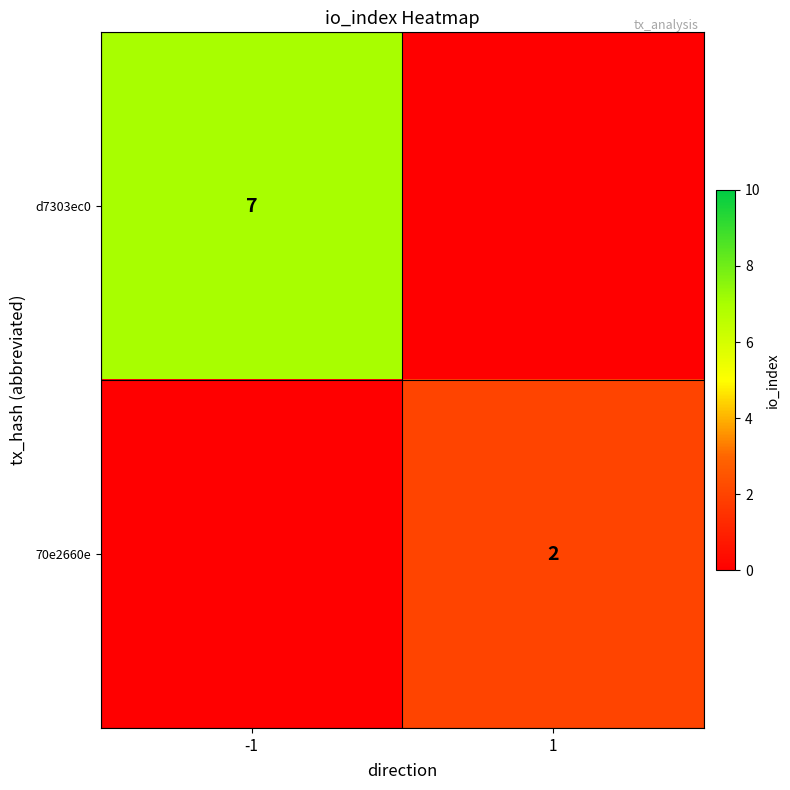

True or false: d7303ec0 has a value of 7 at -1.

True